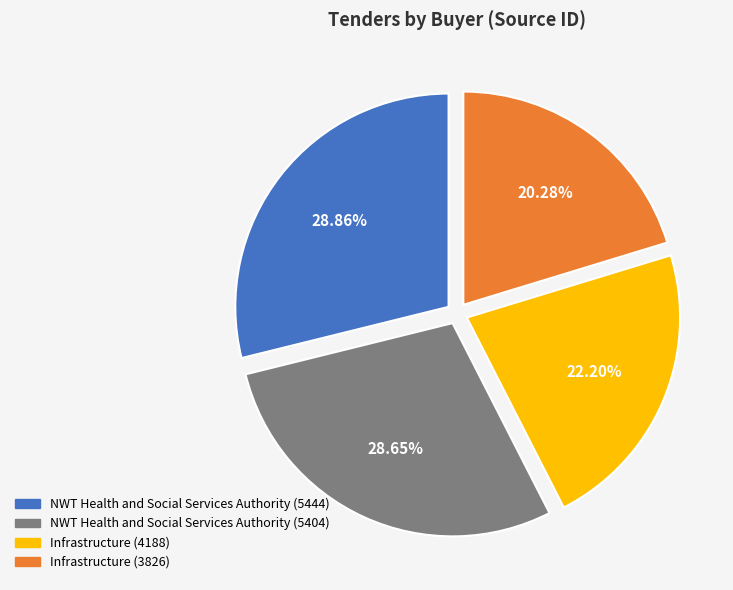

What is the ratio of the value at NWT Health and Social Services Authority (5444) to the value at NWT Health and Social Services Authority (5404)?

1.0